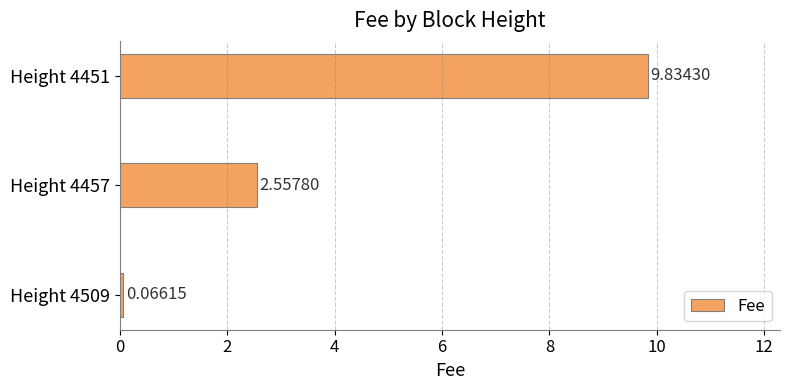

At which label is the value closest to 4?

Height 4457